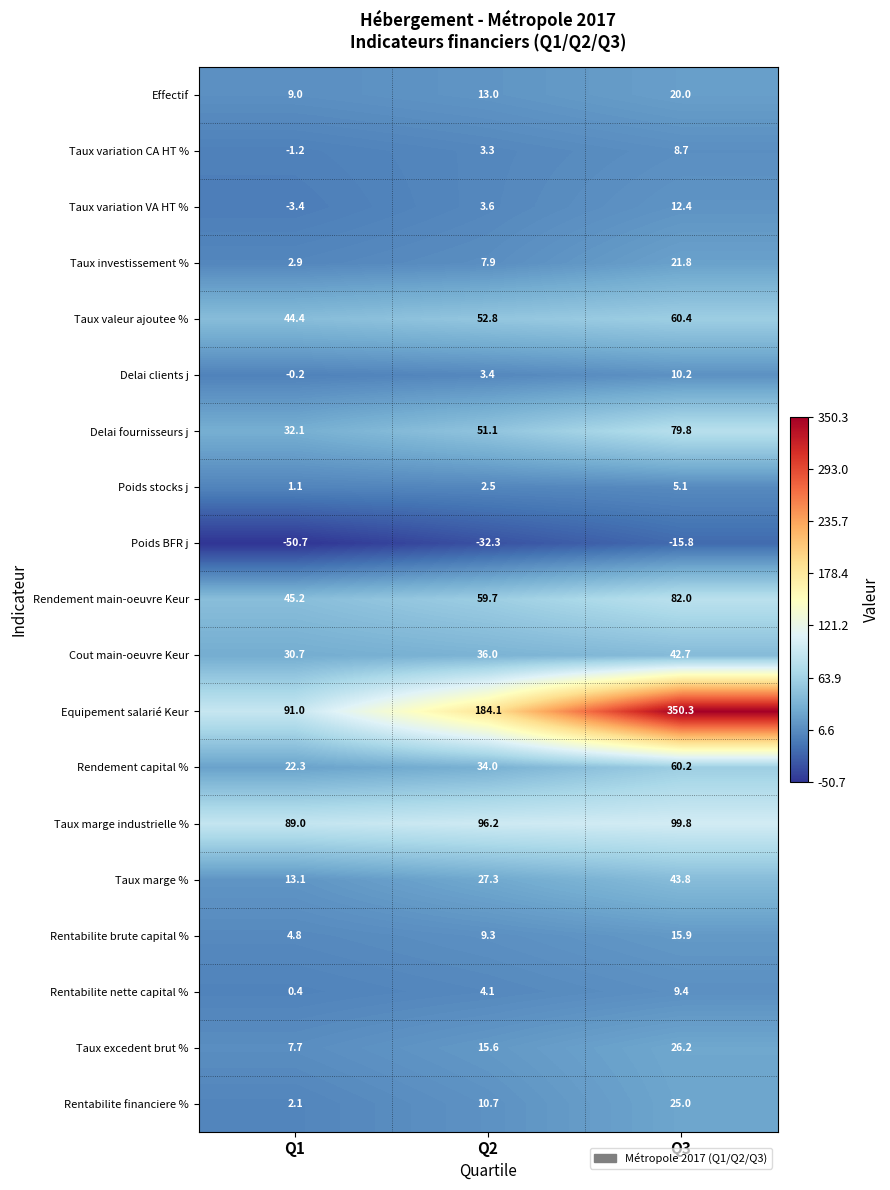

Which category has the lowest value across all series?

Q1